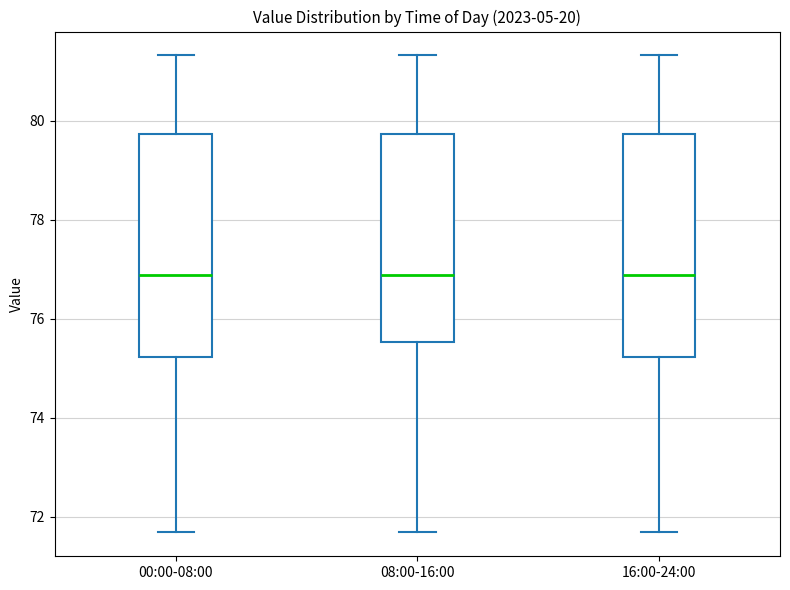

Reading left to right, read every box against the y-axis: the position of its median line, the range the box covers, and the ends of its whiskers. The values are not printed on the chart, so give them approximately, as read against the axis.

00:00-08:00: median 76.8, box 75.2 to 79.8, whiskers 71.6 to 81.4
08:00-16:00: median 76.8, box 75.6 to 79.8, whiskers 71.6 to 81.4
16:00-24:00: median 76.8, box 75.2 to 79.8, whiskers 71.6 to 81.4